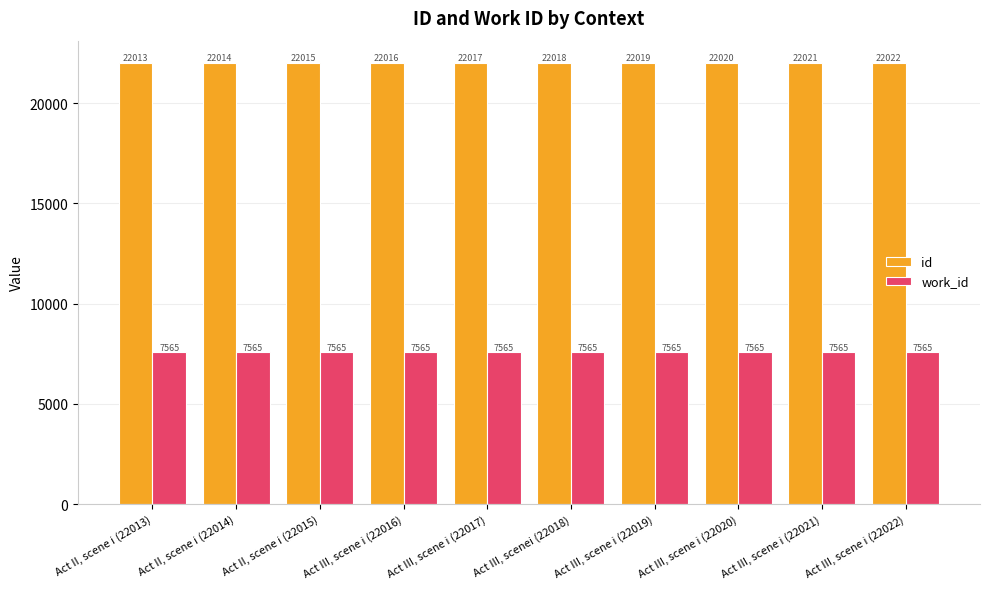

What is the maximum value shown in the chart?

22022